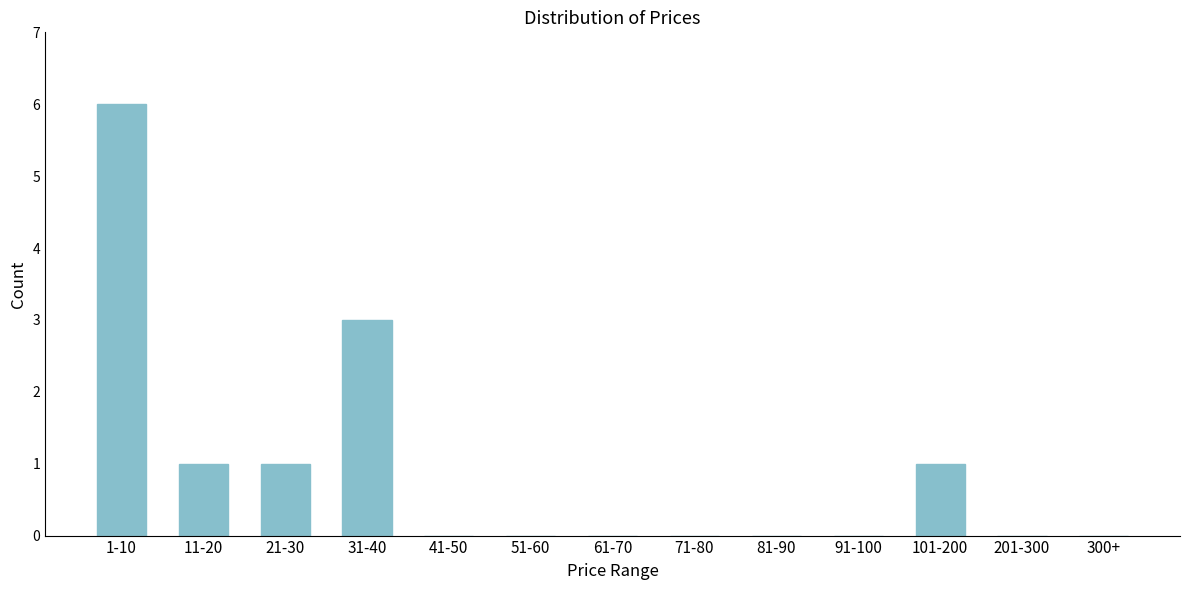

Reading right to left, transcribe all the data shown in this chart.

300+=0	201-300=0	101-200=1	91-100=0	81-90=0	71-80=0	61-70=0	51-60=0	41-50=0	31-40=3	21-30=1	11-20=1	1-10=6